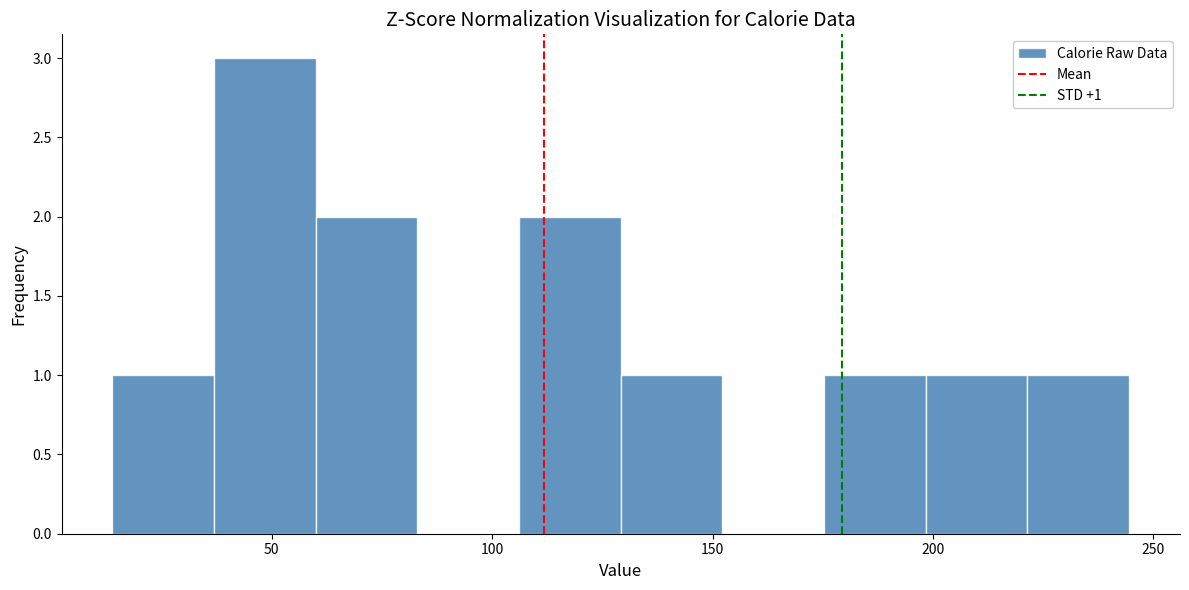

Which range on the x-axis has the tallest bar?

35 to 60